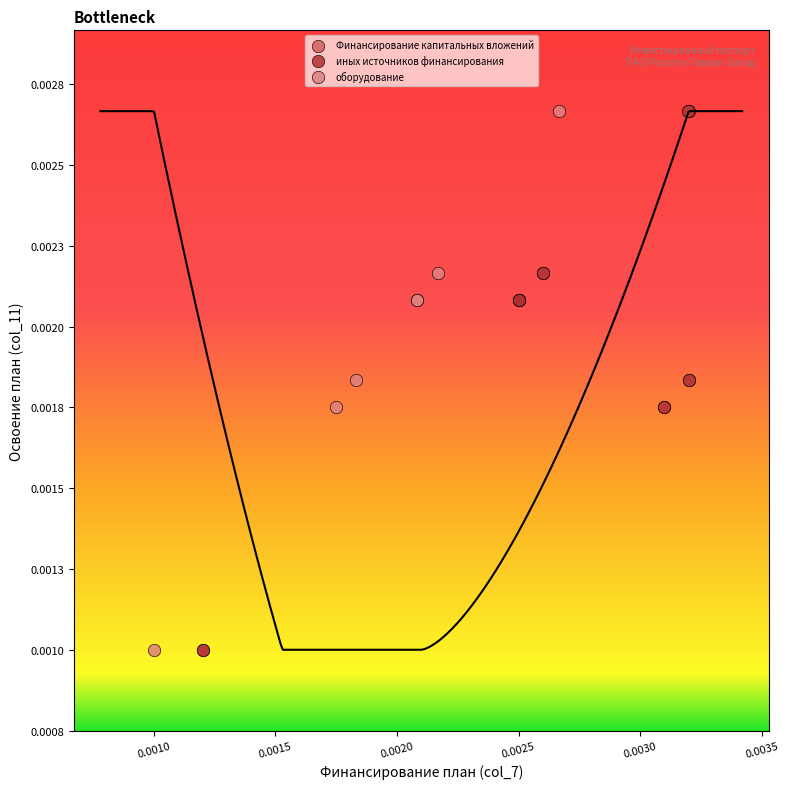

What are all the series names shown in the legend?

Финансирование капитальных вложений, иных источников финансирования, оборудование